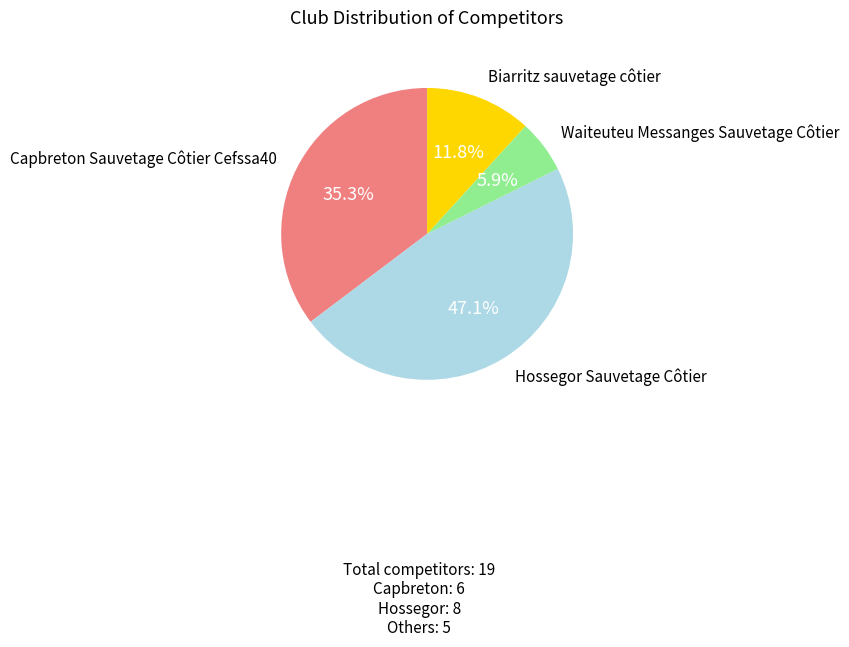

Does any single category account for the majority?

No